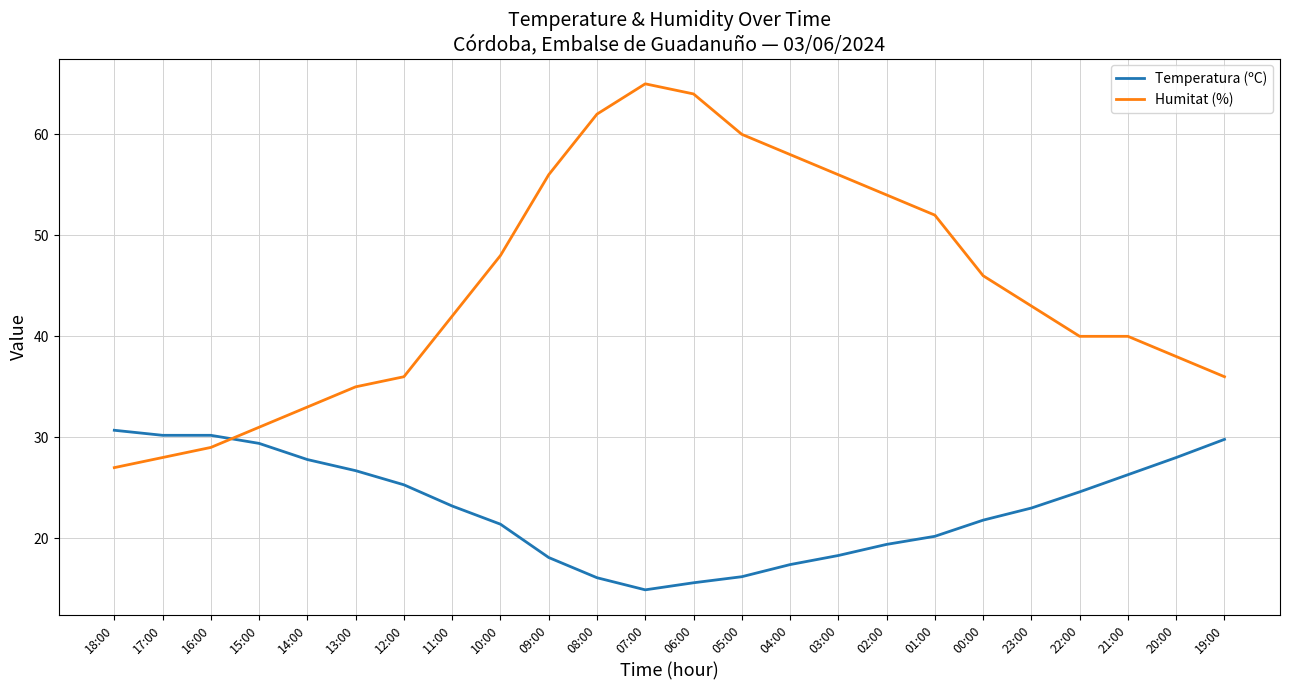

True or false: Temperatura (ºC) has a value of 16.1 at 08:00.

True